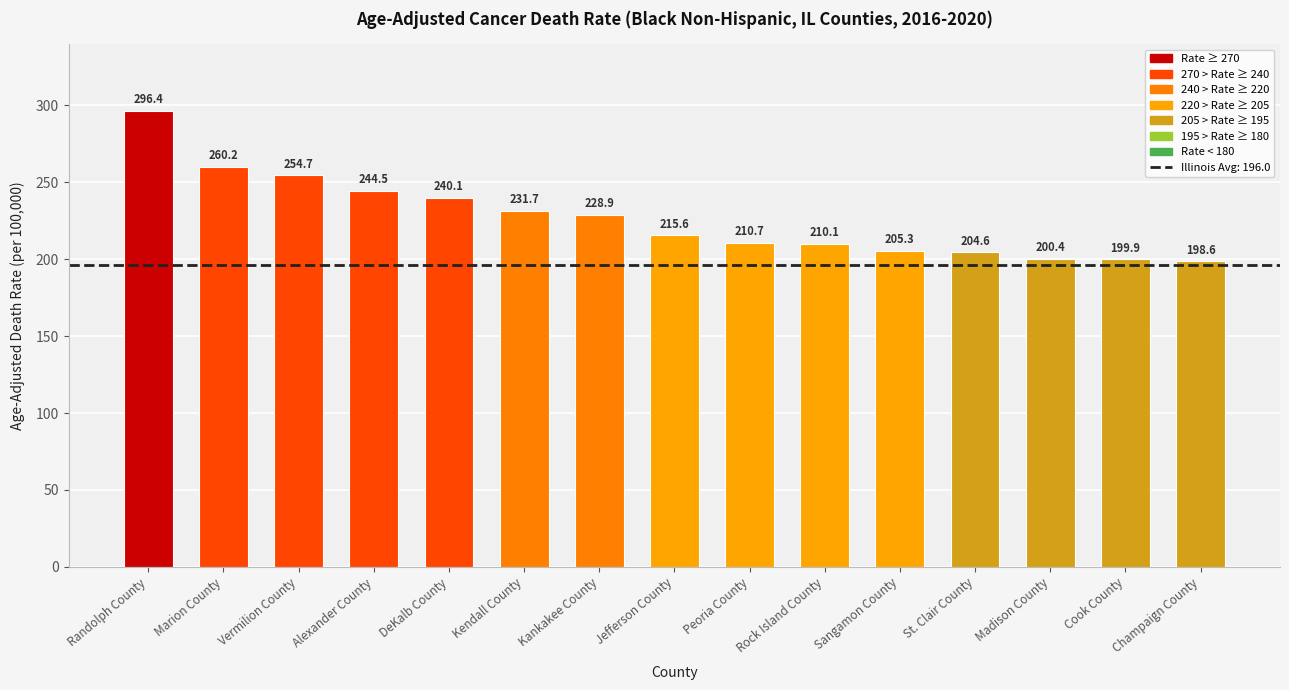

What value does the data have at Madison County?

200.4